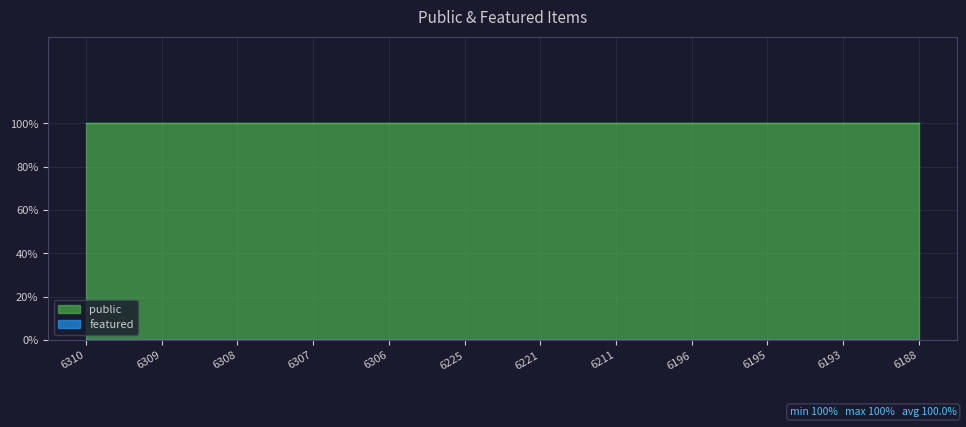

At which label is featured closest to 0?

6310